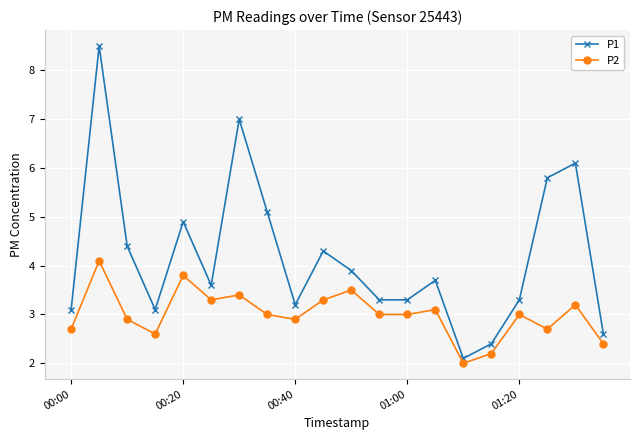

Does the chart have visible grid lines?

Yes